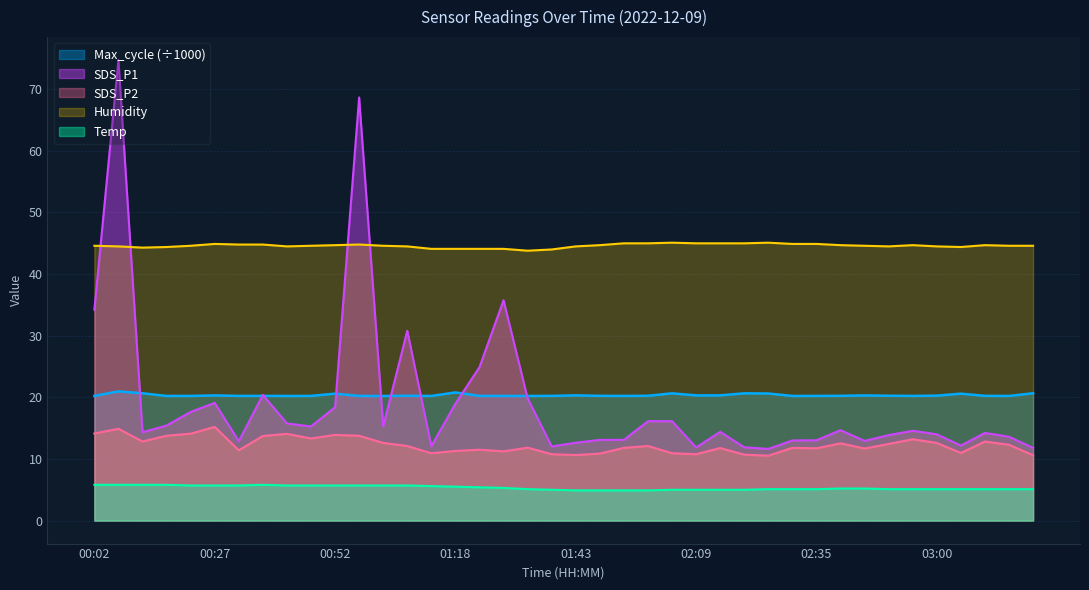

Reading left to right, what are all the values shown in this chart?

SDS_P1: 00:02=34.2	00:07=74.7	00:12=14.3	00:17=15.4	00:22=17.6	00:27=19.1	00:32=12.9	00:37=20.4	00:42=15.8	00:47=15.3	00:52=18.4	00:58=68.7	01:03=15.3	01:08=30.8	01:13=12.1	01:18=19.0	01:23=24.9	01:28=35.8	01:33=19.8	01:38=12.0	01:43=12.6	01:48=13.1	01:53=13.1	01:58=16.1	02:04=16.1	02:09=11.9	02:14=14.4	02:19=11.9	02:24=11.6	02:30=13.0	02:35=13.0	02:40=14.7	02:45=12.9	02:50=13.9	02:55=14.6	03:00=14.0	03:06=12.2	03:11=14.2	03:16=13.6	03:21=11.8
SDS_P2: 00:02=14.1	00:07=14.9	00:12=12.8	00:17=13.8	00:22=14.1	00:27=15.2	00:32=11.4	00:37=13.7	00:42=14.1	00:47=13.3	00:52=13.9	00:58=13.8	01:03=12.6	01:08=12.1	01:13=10.9	01:18=11.3	01:23=11.5	01:28=11.2	01:33=11.8	01:38=10.8	01:43=10.6	01:48=10.9	01:53=11.8	01:58=12.1	02:04=10.9	02:09=10.8	02:14=11.8	02:19=10.7	02:24=10.5	02:30=11.8	02:35=11.7	02:40=12.5	02:45=11.7	02:50=12.4	02:55=13.2	03:00=12.6	03:06=11.0	03:11=12.8	03:16=12.3	03:21=10.6
Temp: 00:02=5.8	00:07=5.8	00:12=5.8	00:17=5.8	00:22=5.7	00:27=5.7	00:32=5.7	00:37=5.8	00:42=5.7	00:47=5.7	00:52=5.7	00:58=5.7	01:03=5.7	01:08=5.7	01:13=5.6	01:18=5.5	01:23=5.4	01:28=5.3	01:33=5.1	01:38=5.0	01:43=4.9	01:48=4.9	01:53=4.9	01:58=4.9	02:04=5.0	02:09=5.0	02:14=5.0	02:19=5.0	02:24=5.1	02:30=5.1	02:35=5.1	02:40=5.2	02:45=5.2	02:50=5.1	02:55=5.1	03:00=5.1	03:06=5.1	03:11=5.1	03:16=5.1	03:21=5.1
Humidity: 00:02=44.6	00:07=44.5	00:12=44.3	00:17=44.4	00:22=44.6	00:27=44.9	00:32=44.8	00:37=44.8	00:42=44.5	00:47=44.6	00:52=44.7	00:58=44.8	01:03=44.6	01:08=44.5	01:13=44.1	01:18=44.1	01:23=44.1	01:28=44.1	01:33=43.8	01:38=44.0	01:43=44.5	01:48=44.7	01:53=45.0	01:58=45.0	02:04=45.1	02:09=45.0	02:14=45.0	02:19=45.0	02:24=45.1	02:30=44.9	02:35=44.9	02:40=44.7	02:45=44.6	02:50=44.5	02:55=44.7	03:00=44.5	03:06=44.4	03:11=44.7	03:16=44.6	03:21=44.6
Max_cycle: 00:02=20.2	00:07=21.0	00:12=20.7	00:17=20.2	00:22=20.2	00:27=20.3	00:32=20.2	00:37=20.2	00:42=20.2	00:47=20.2	00:52=20.6	00:58=20.2	01:03=20.2	01:08=20.3	01:13=20.2	01:18=20.8	01:23=20.2	01:28=20.2	01:33=20.2	01:38=20.2	01:43=20.3	01:48=20.2	01:53=20.2	01:58=20.3	02:04=20.6	02:09=20.3	02:14=20.3	02:19=20.7	02:24=20.6	02:30=20.2	02:35=20.2	02:40=20.2	02:45=20.3	02:50=20.3	02:55=20.2	03:00=20.3	03:06=20.6	03:11=20.2	03:16=20.2	03:21=20.7